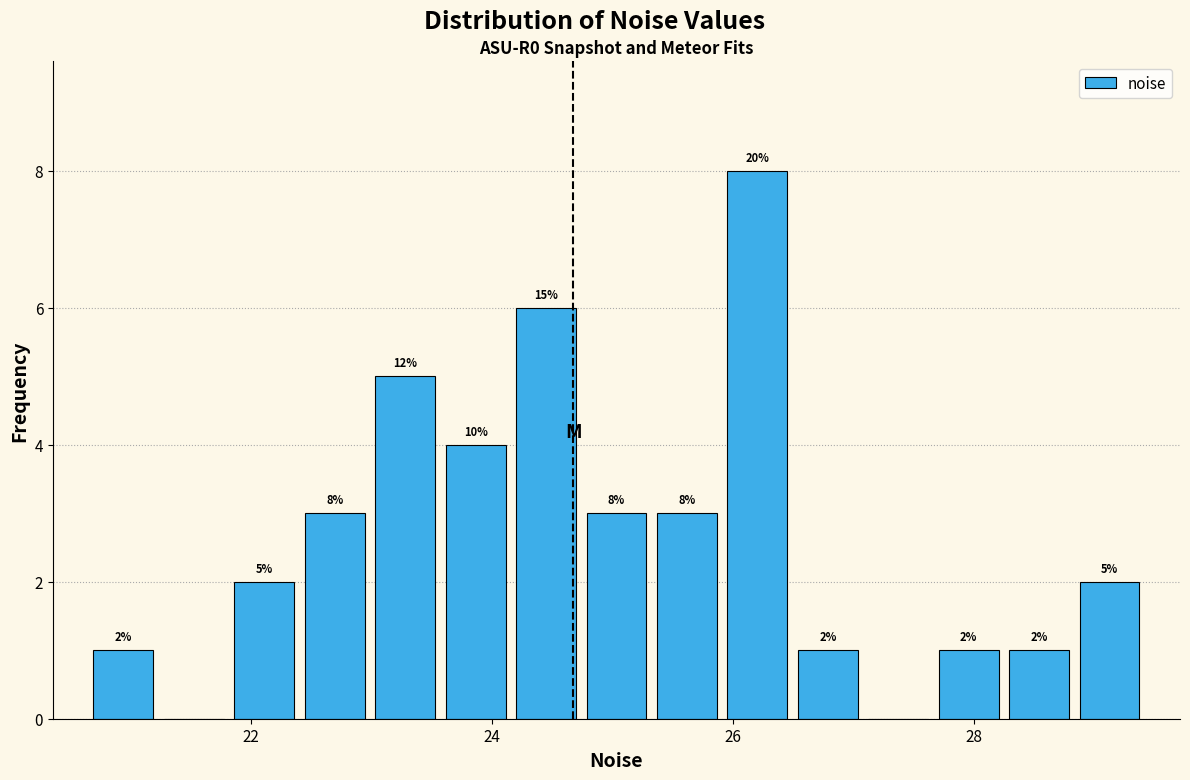

Around what value on the x-axis is the tallest bar? Give the approximate position of its centre, as read against the axis.

26.2